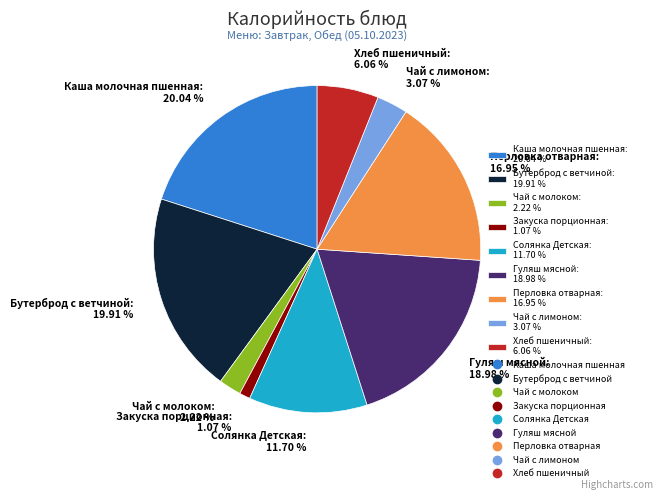

Does Чай с молоком: 2.22 % represent more than half of the total?

No